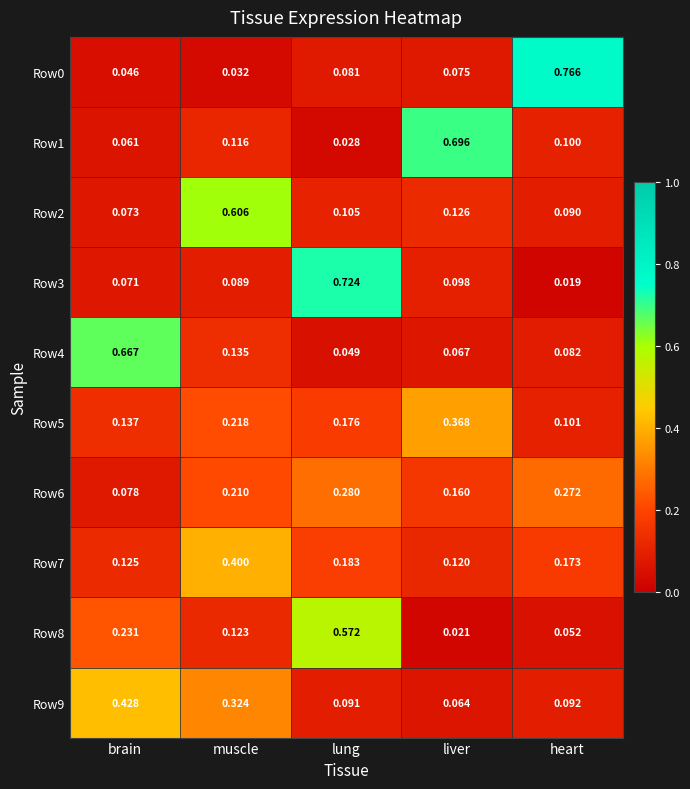

List the labels in order of Row7 value, largest first.

muscle, lung, heart, brain, liver